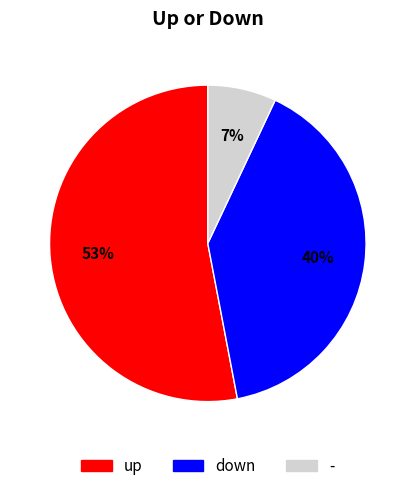

How many segments does this pie chart have?

3